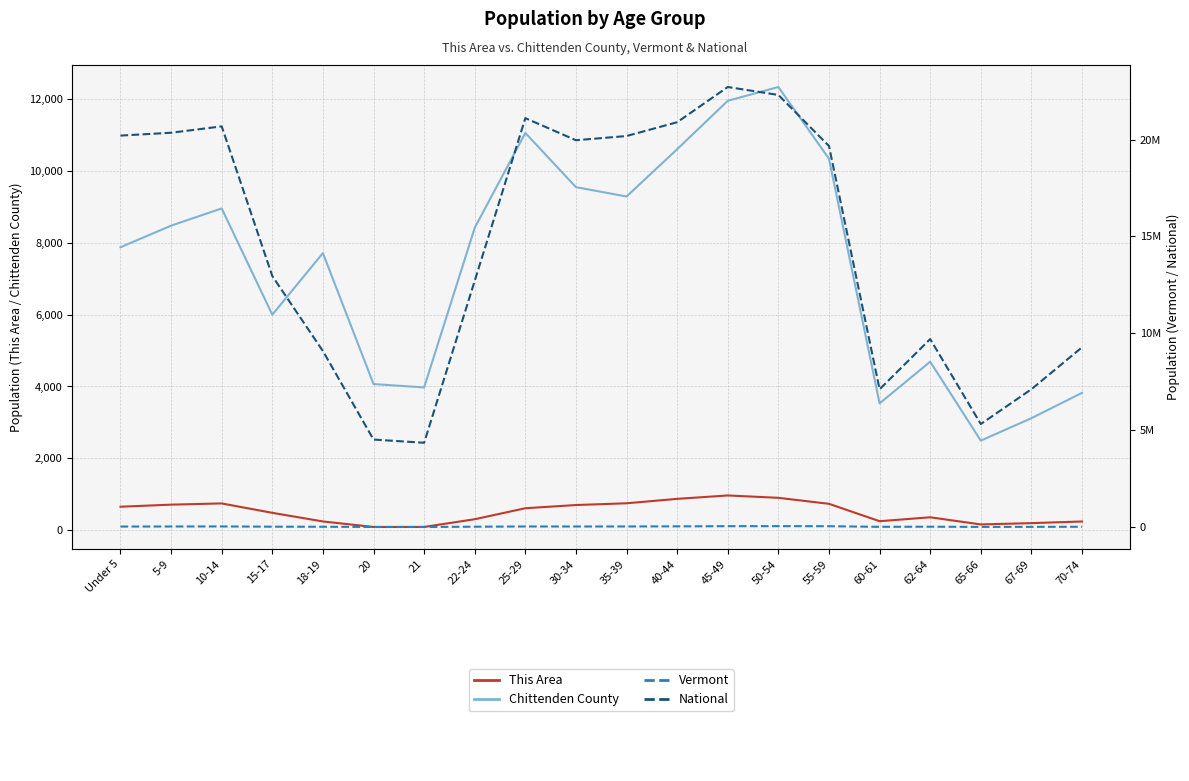

How many series are shown in this chart?

4